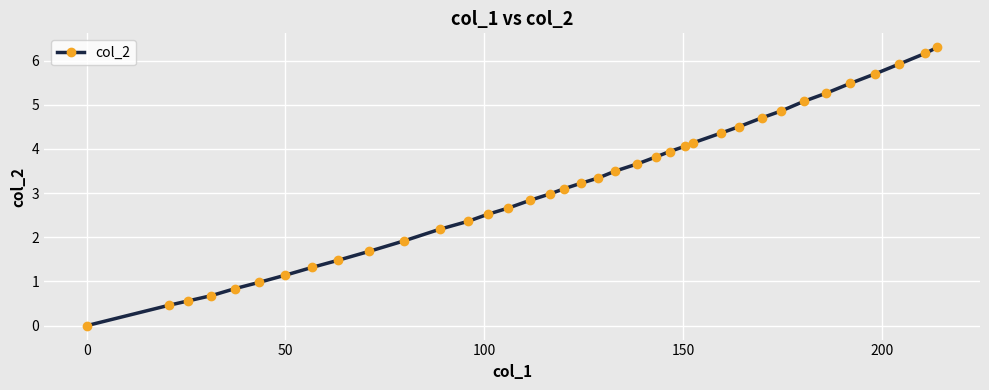

What is the average value?

3.2